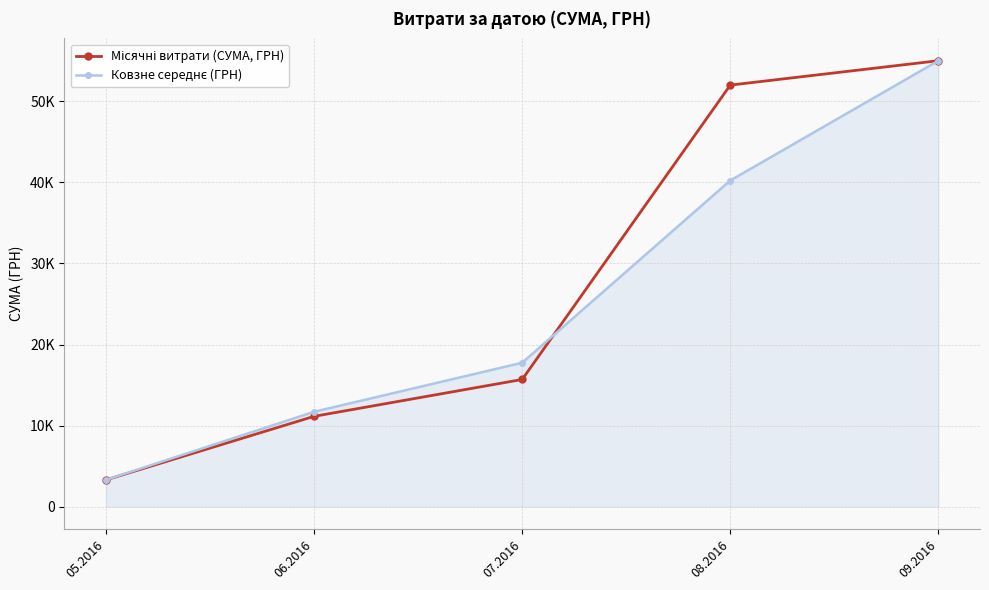

List the series in order of their overall mean, highest first.

Місячні витрати (СУМА, ГРН), Ковзне середнє (ГРН)